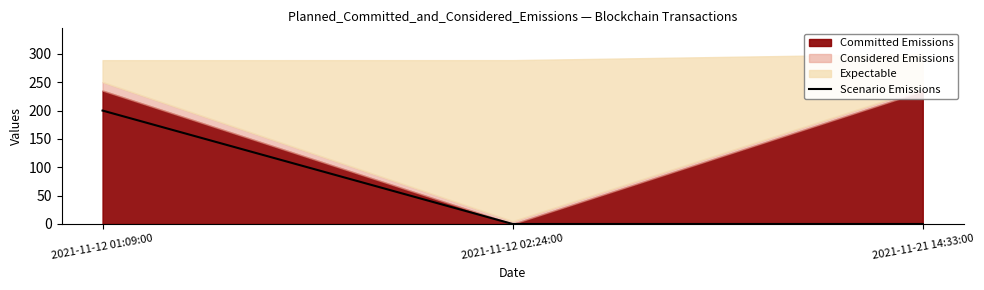

True or false: the data shows 0.0 at 2021-11-12 02:24:00.

True